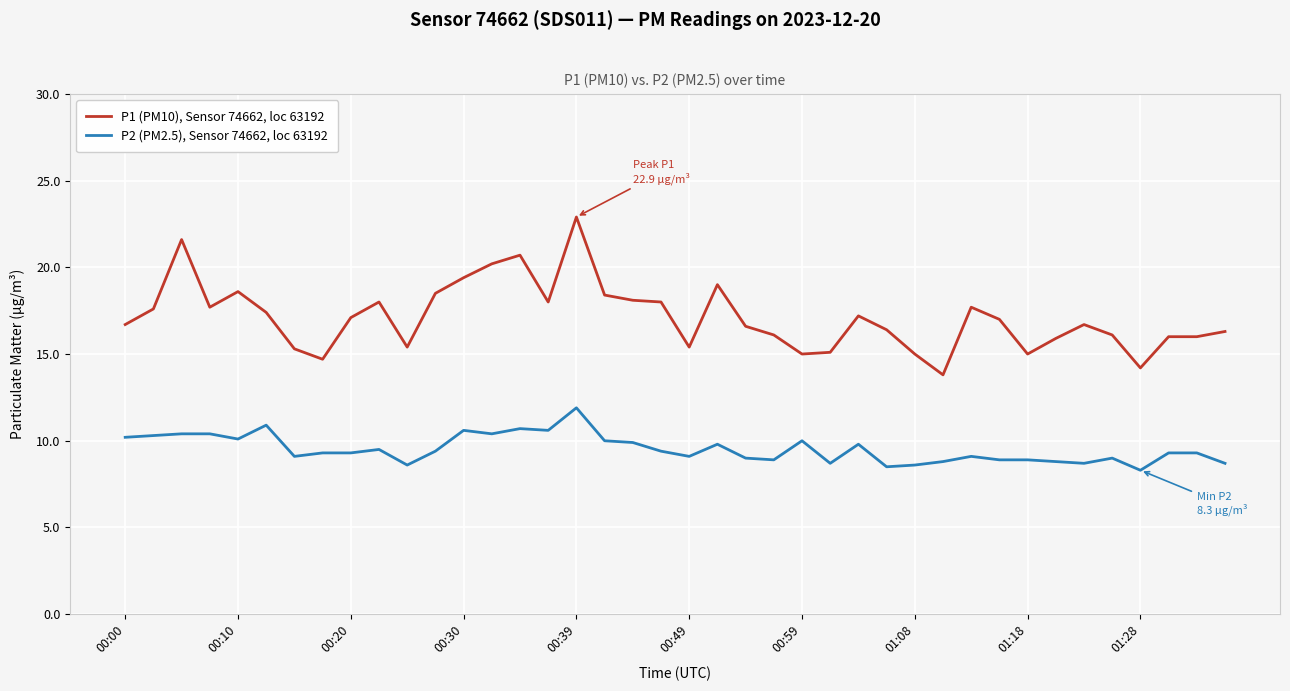

Which series has the widest spread of values?

P1 (PM10), Sensor 74662, loc 63192